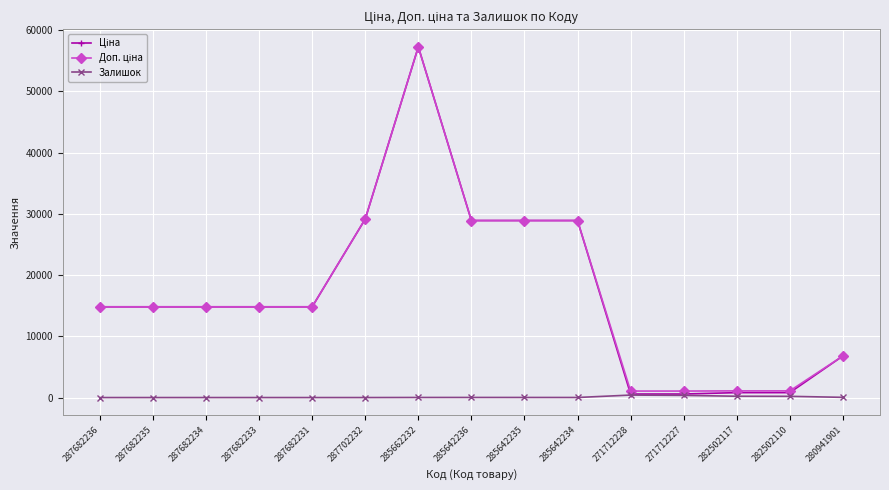

What is the maximum value shown in the chart?

57258.0